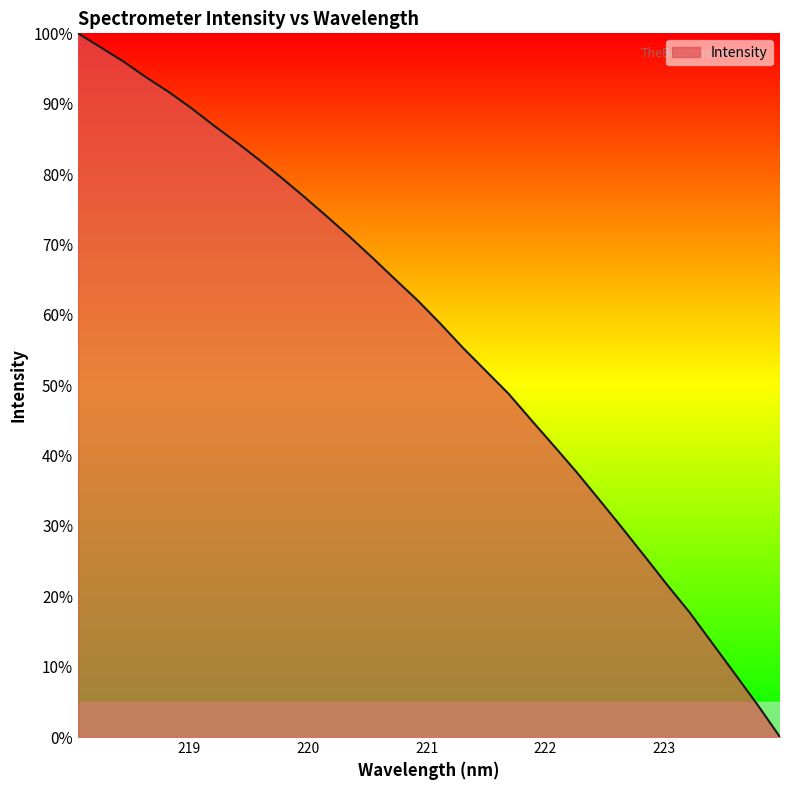

What is the greatest value displayed?

100.0